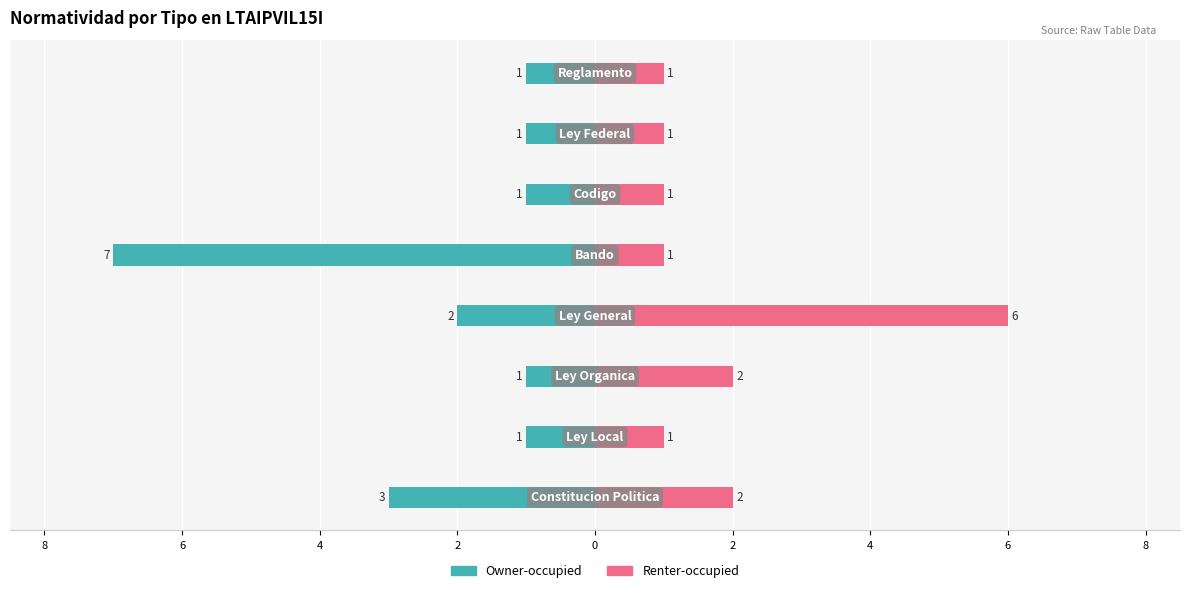

What is the difference between the highest and lowest values at 2?

8